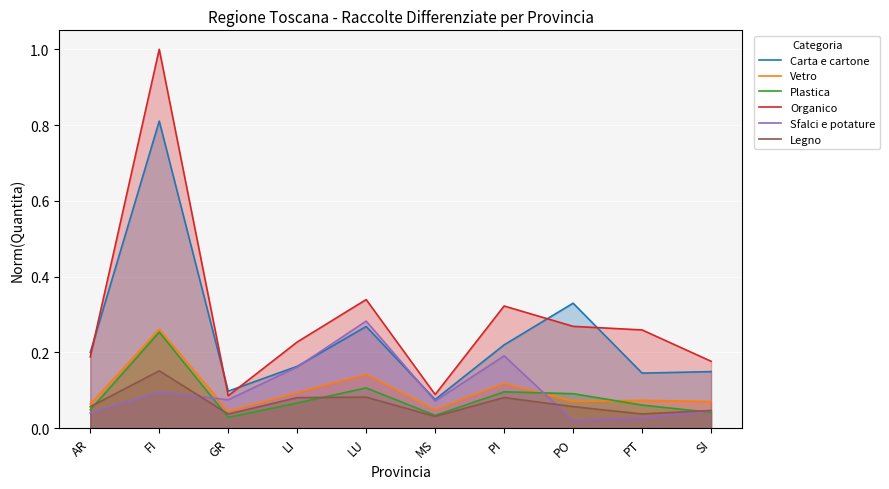

Rank the series at FI from lowest to highest value.

Sfalci e potature, Legno, Plastica, Vetro, Carta e cartone, Organico